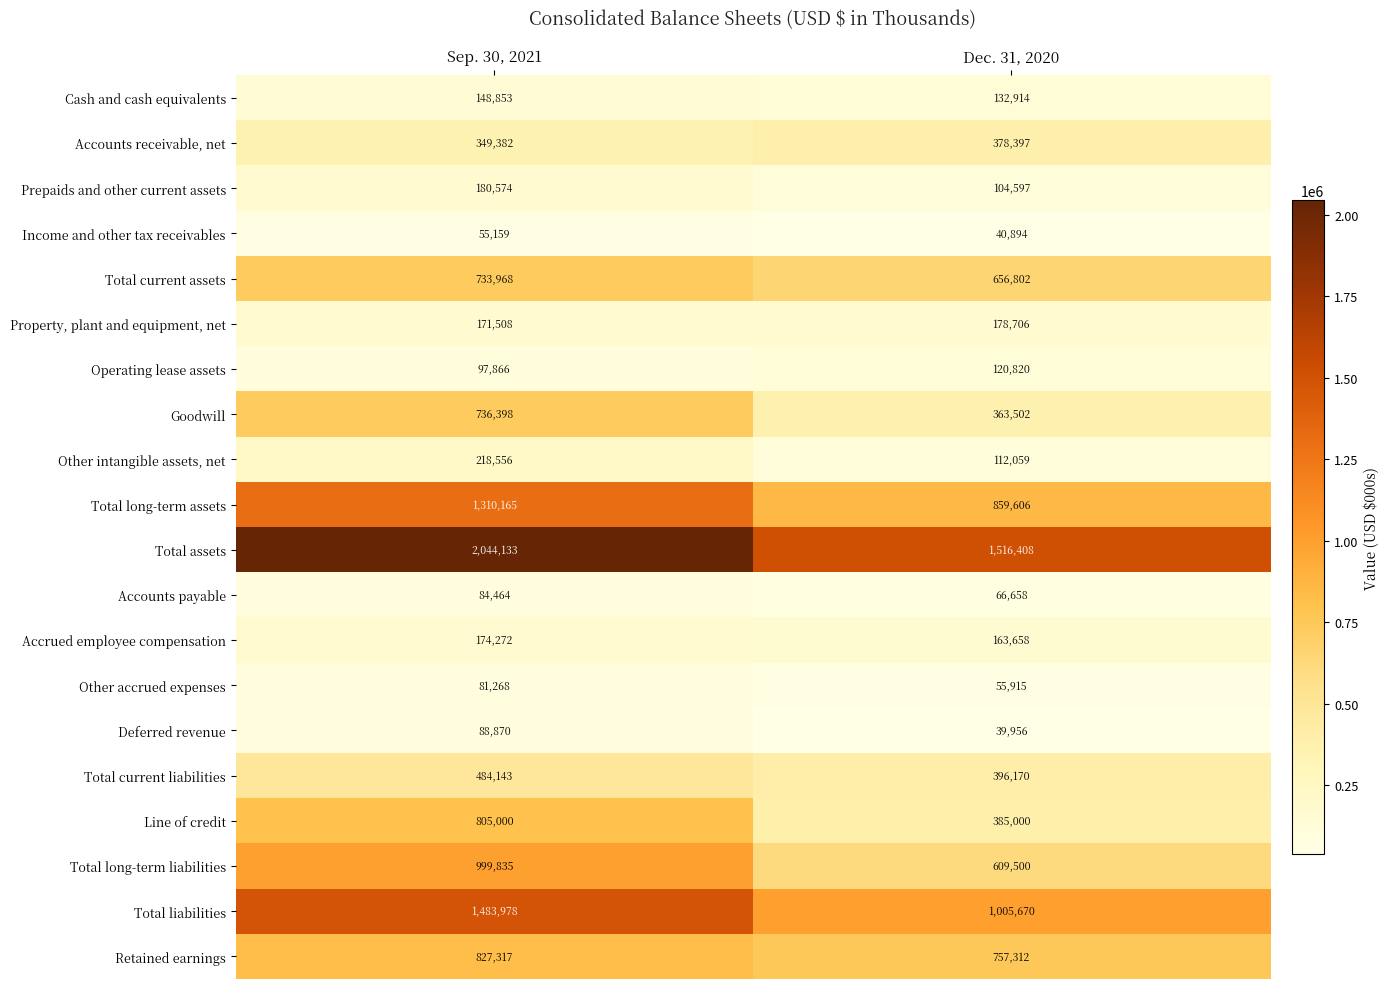

What is the minimum value shown in the chart?

39956